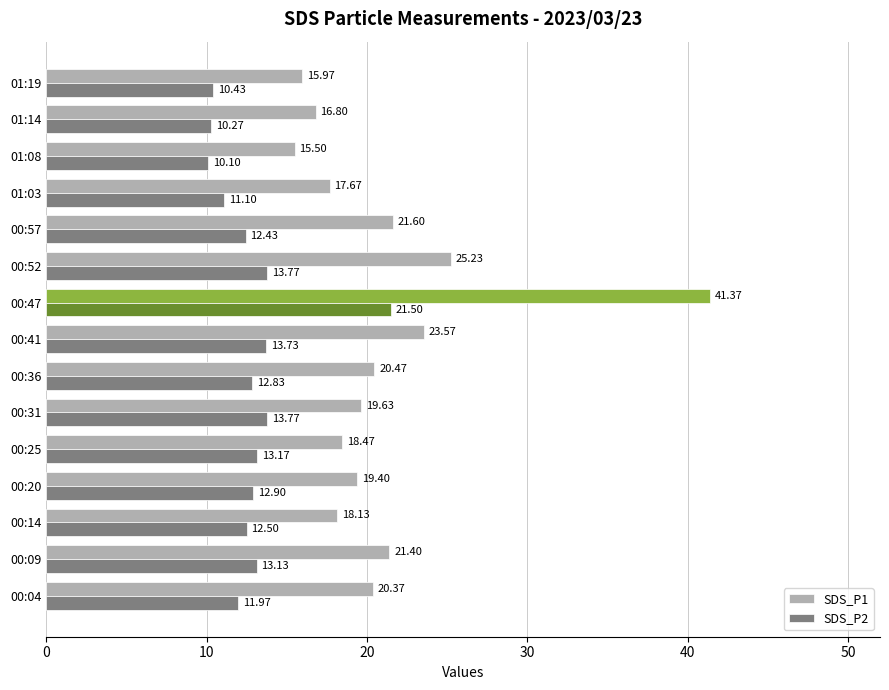

Which series has the largest total across all categories?

SDS_P1